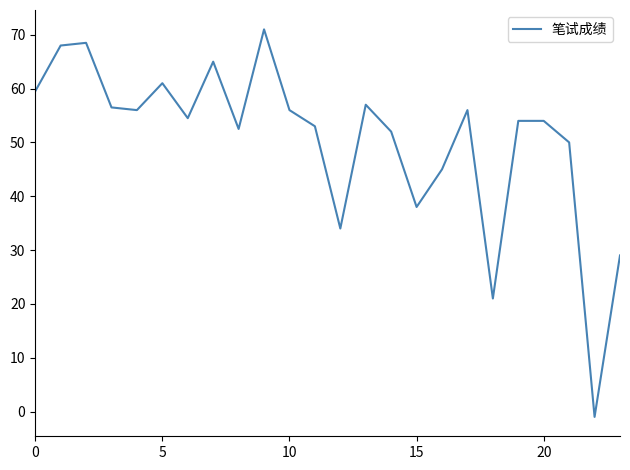

What is the greatest value displayed?

71.0